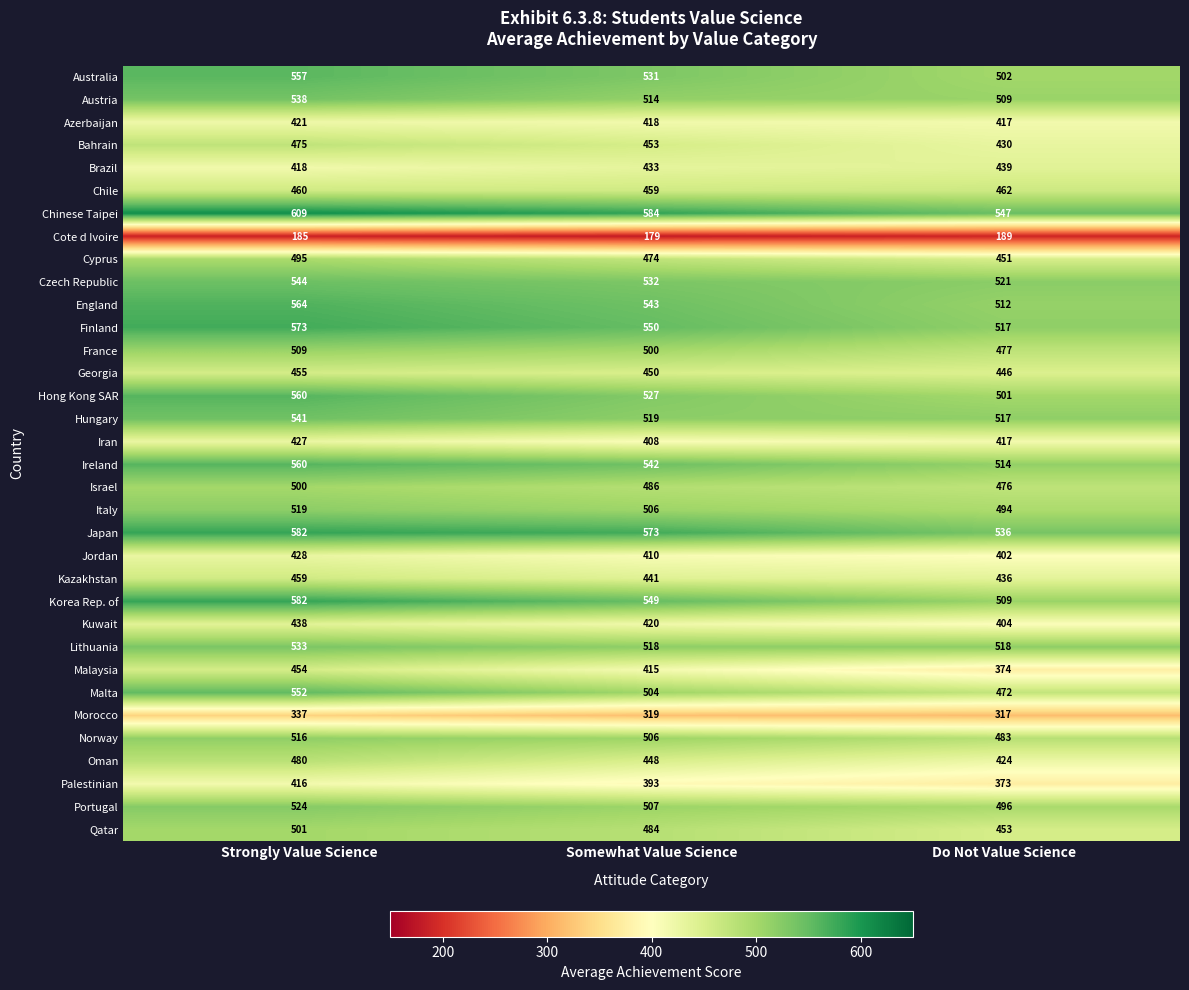

At which category is the sum across all series the highest?

Strongly Value Science